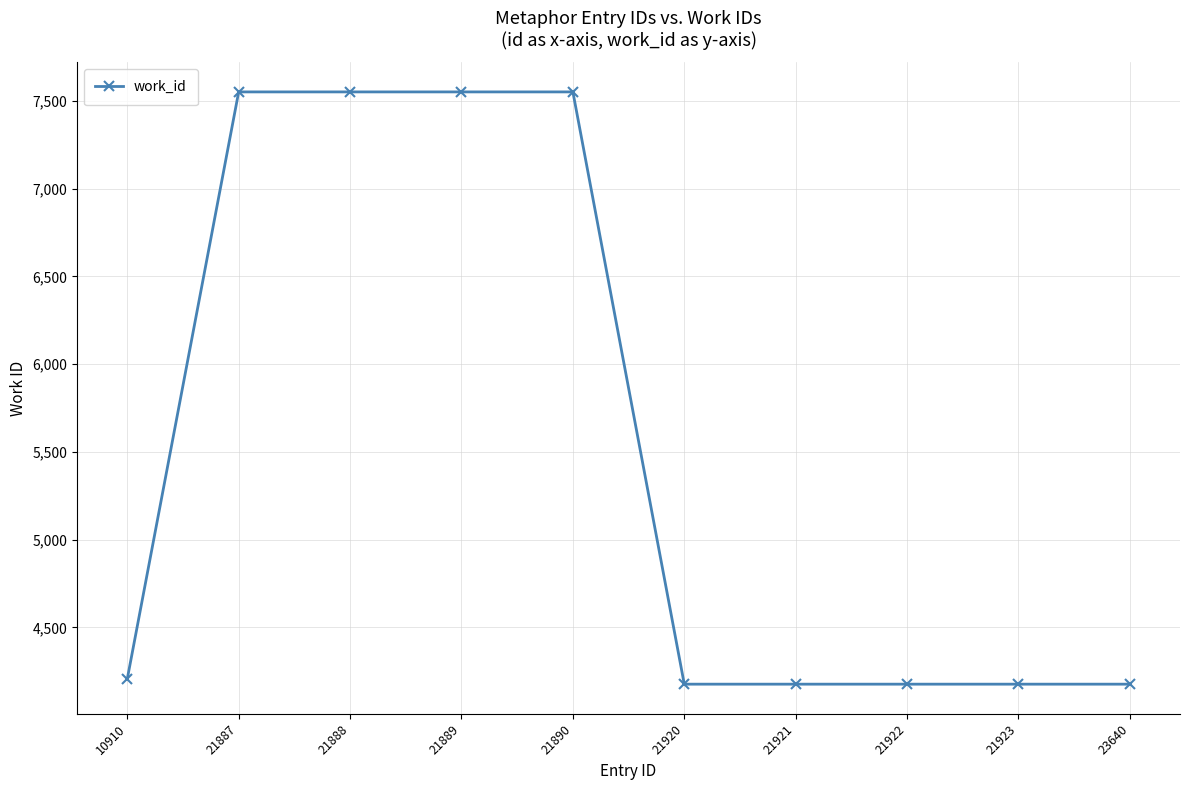

Reading left to right, what are all the values shown in this chart?

4207	7551	7551	7551	7551	4177	4177	4177	4177	4177